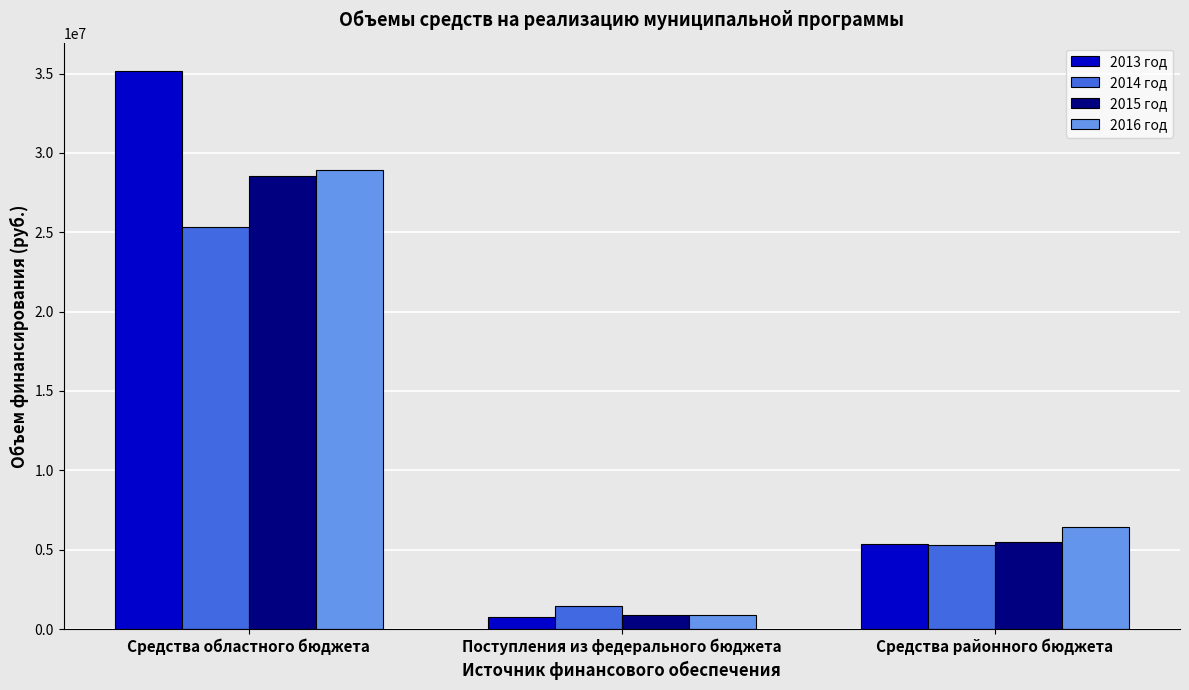

At which label does 2015 год first exceed 5480746?

Средства областного бюджета